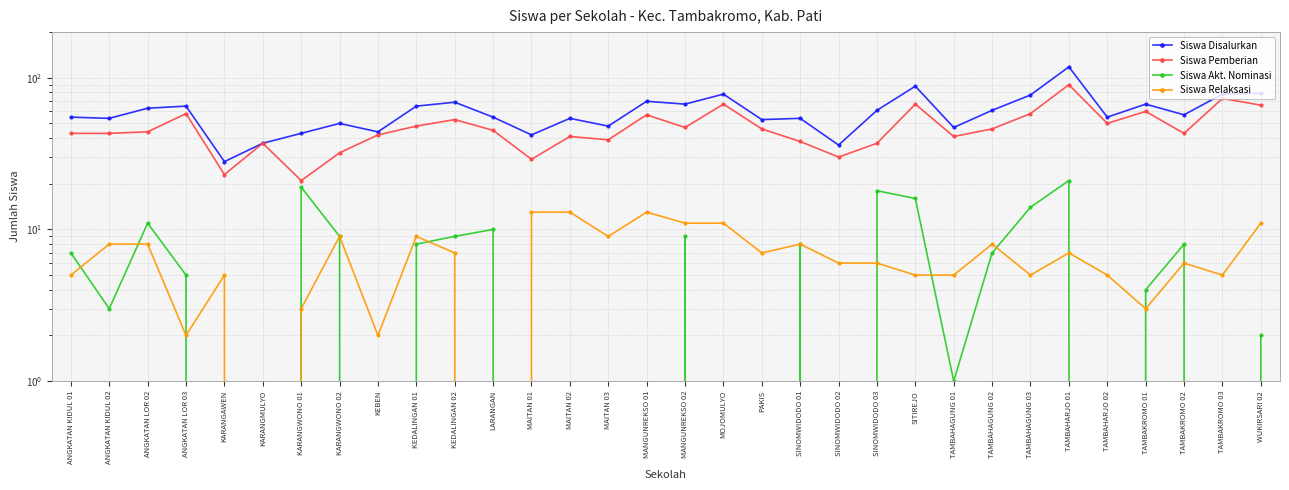

What is the label of the 6th point from the left?

KARANGMULYO